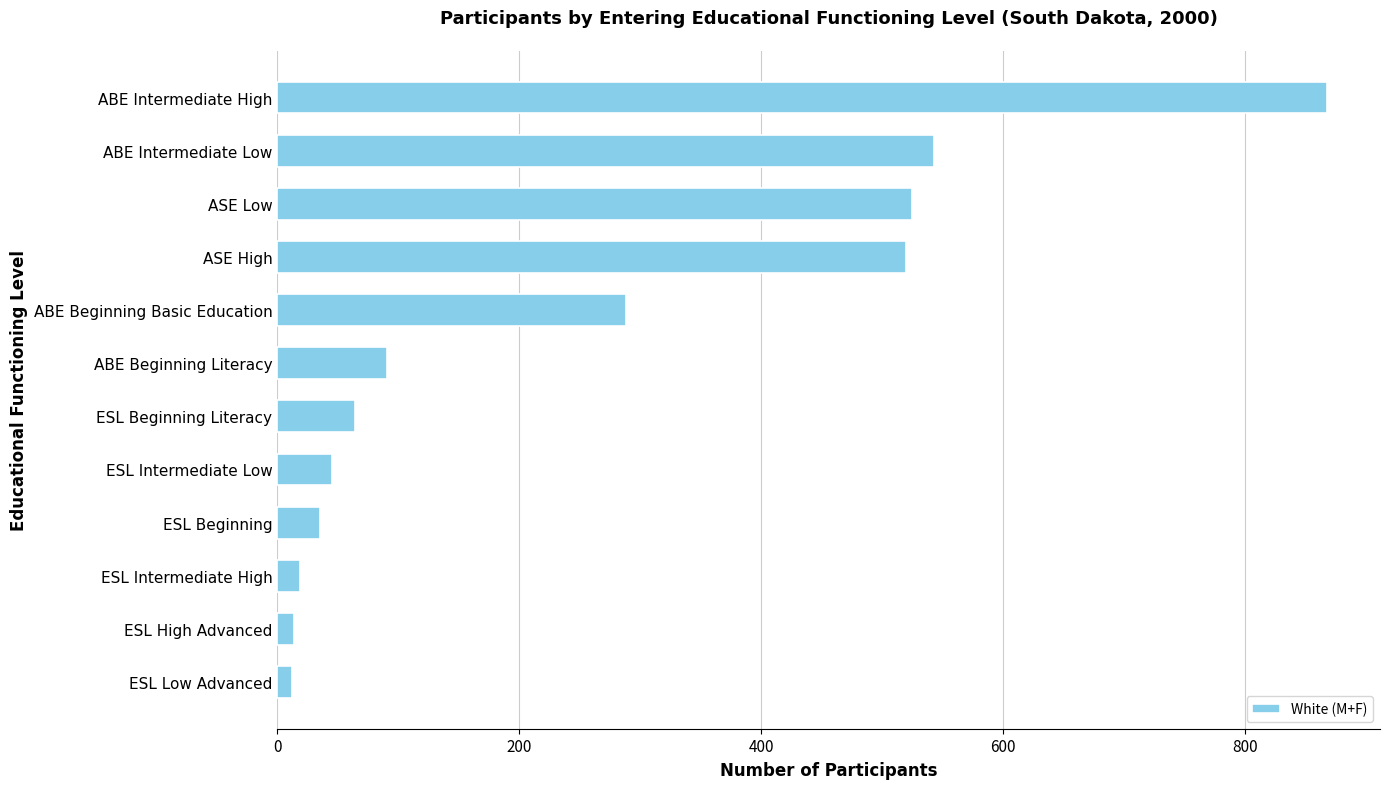

What is the change in value from ESL Intermediate Low to ESL Beginning Literacy?

+19